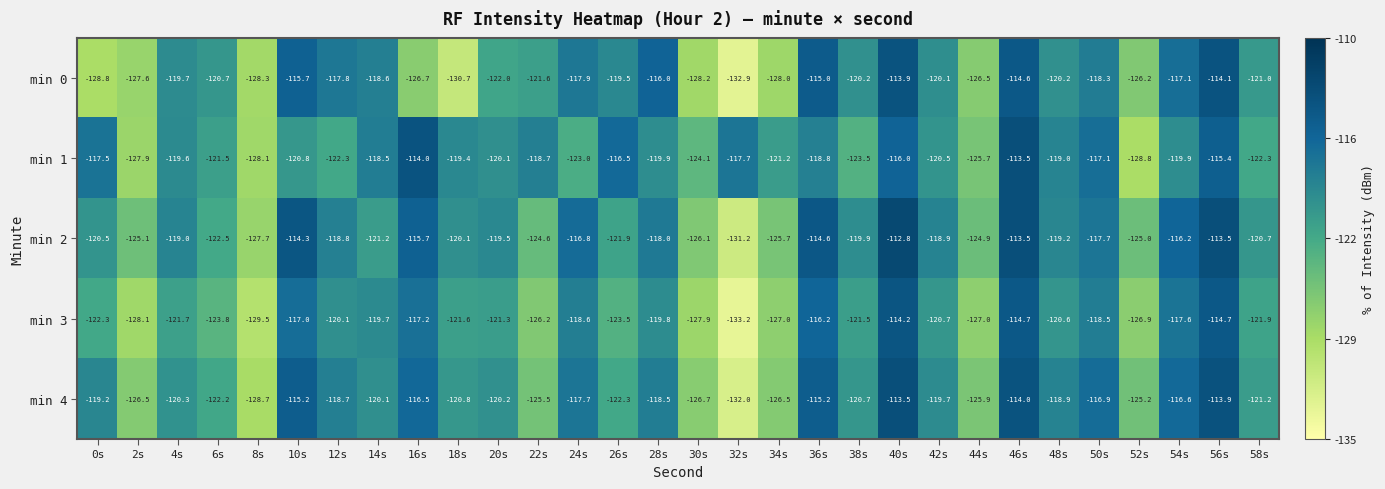

Which category has the highest value across all series?

40s